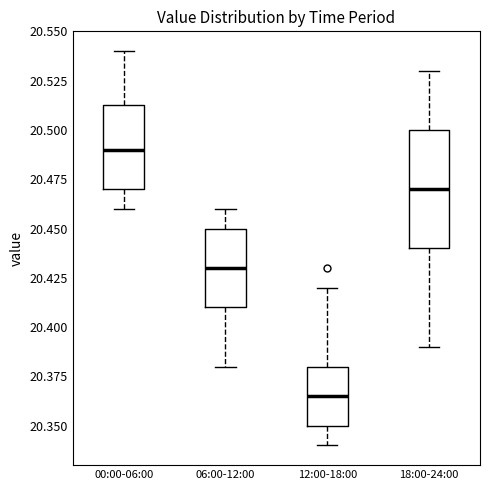

Reading left to right, read every box against the y-axis: the position of its median line, the range the box covers, and the ends of its whiskers. The values are not printed on the chart, so give them approximately, as read against the axis.

00:00-06:00: median 20.490, box 20.470 to 20.515, whiskers 20.460 to 20.540
06:00-12:00: median 20.430, box 20.410 to 20.450, whiskers 20.380 to 20.460
12:00-18:00: median 20.365, box 20.350 to 20.380, whiskers 20.340 to 20.420
18:00-24:00: median 20.470, box 20.440 to 20.500, whiskers 20.390 to 20.530